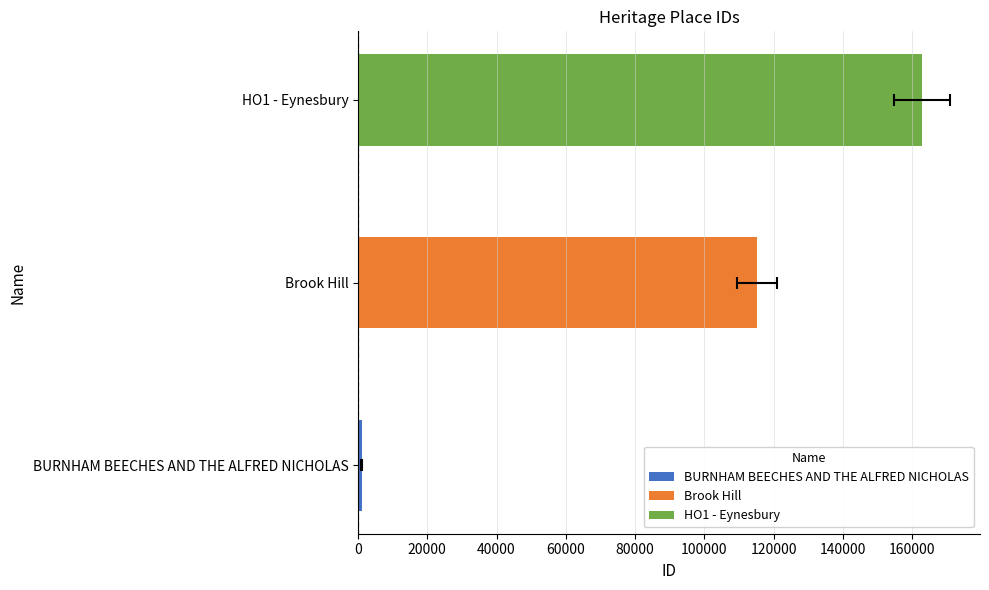

How many data points are less than 115173?

1